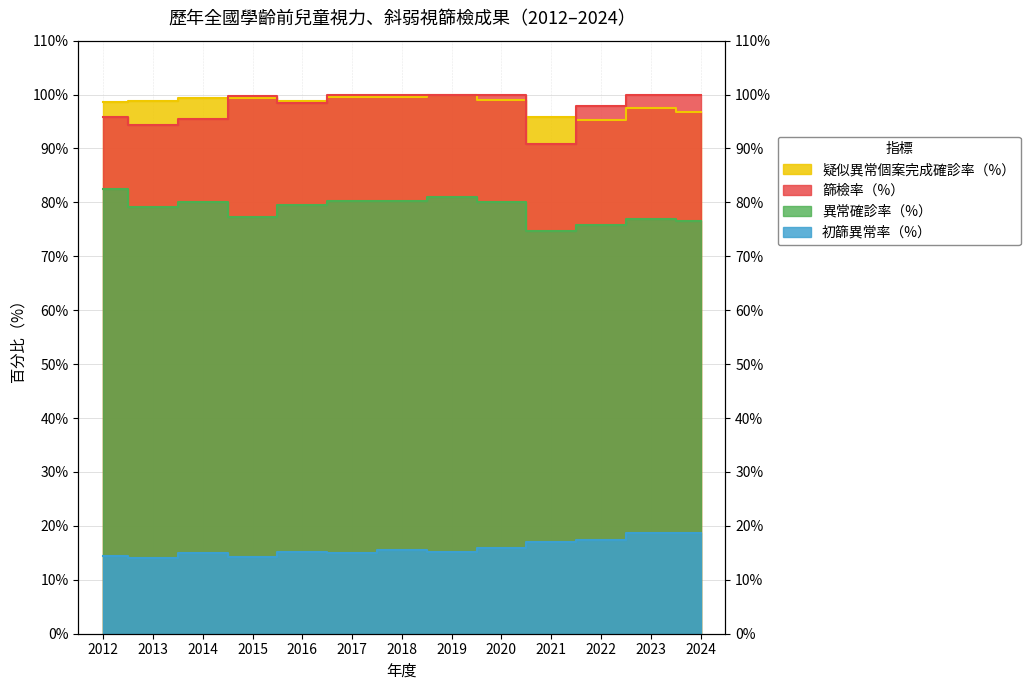

At which label does 異常確診率（%） first exceed 79?

2012